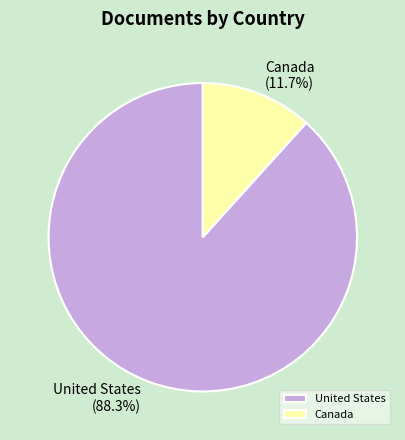

What is the majority slice?

United States